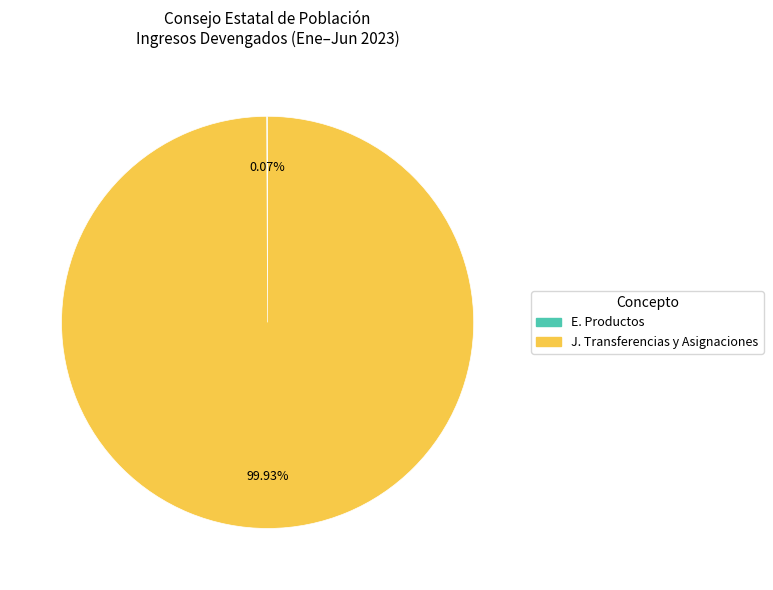

Is there a majority slice in this chart?

Yes